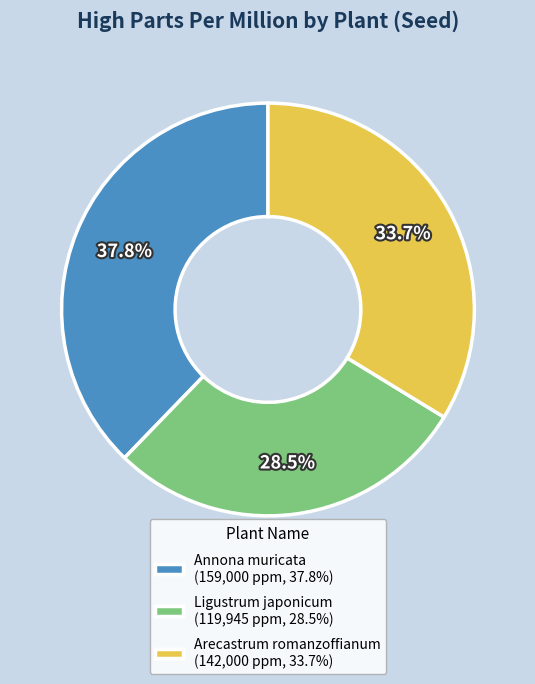

The Ligustrum japonicum slice represents 38% of the pie. True or false?

False